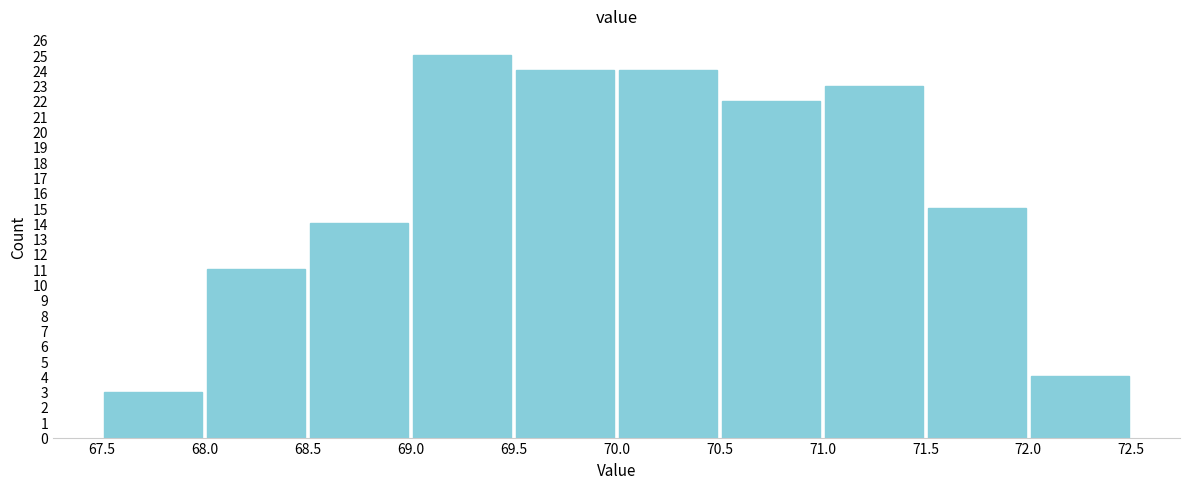

What is the height of the bar covering 71.0 to 71.5 on the x-axis? The values are not printed on the chart, so give them approximately, as read against the axis.

23